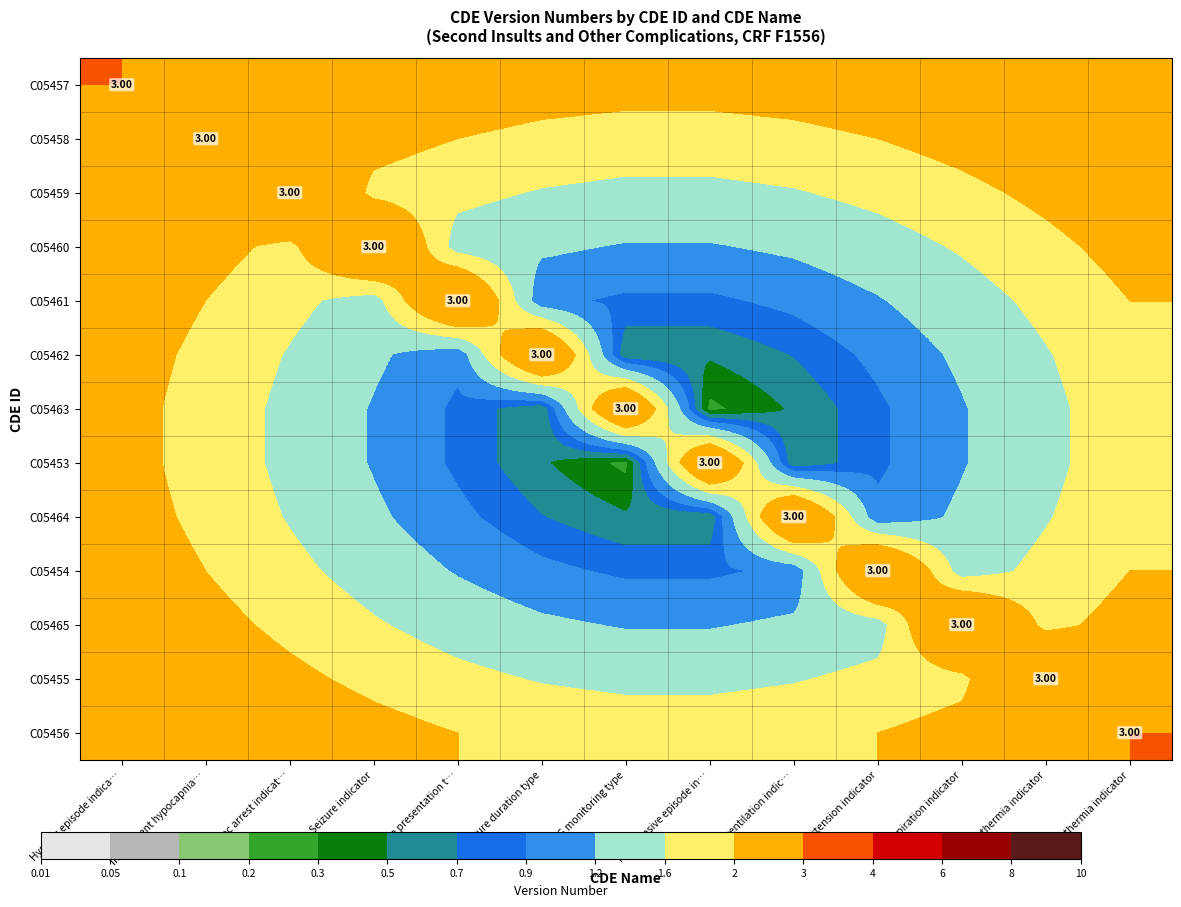

Between EEG monitoring type and Hyperventilation indic…, which is larger?

Hyperventilation indic…